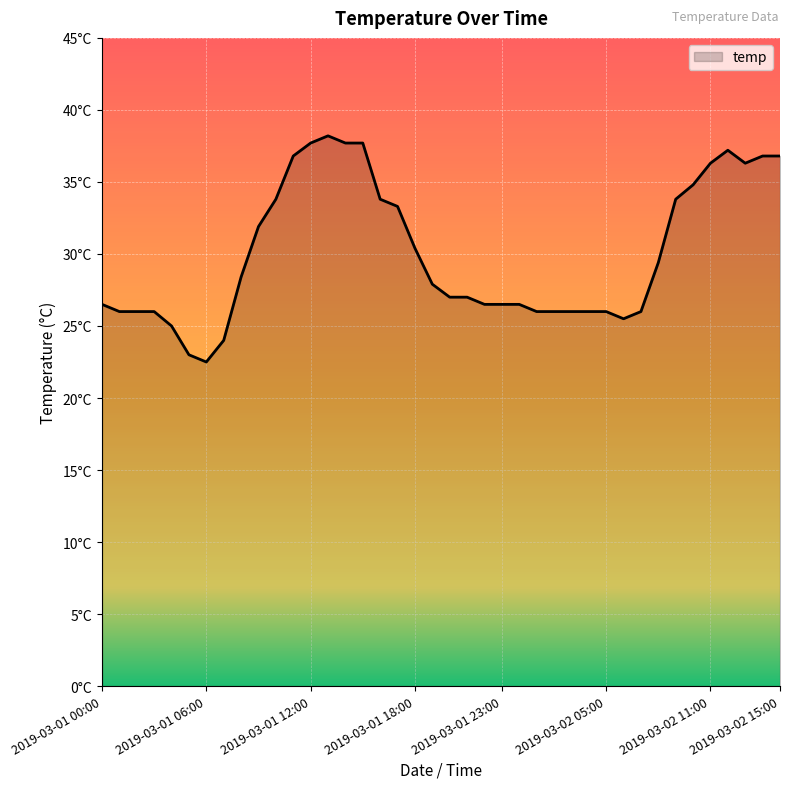

Is this an area chart (filled region under the line)?

Yes